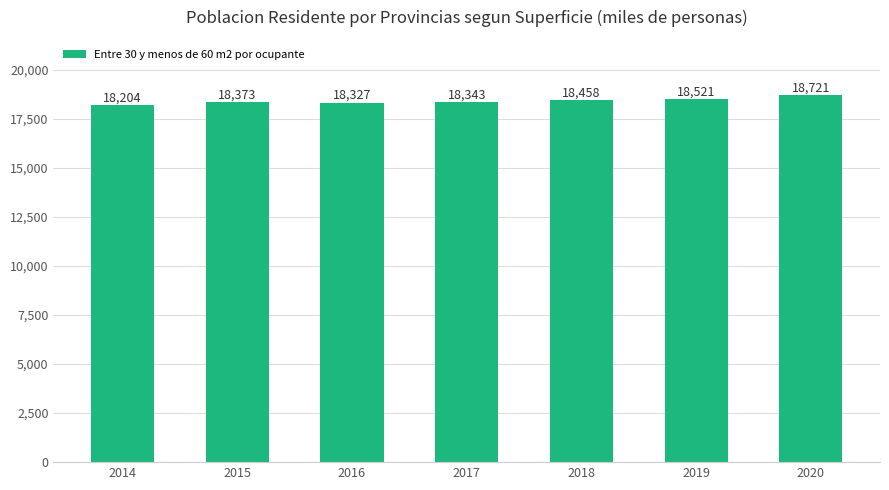

Are the bars grouped side by side (vs. stacked)?

No